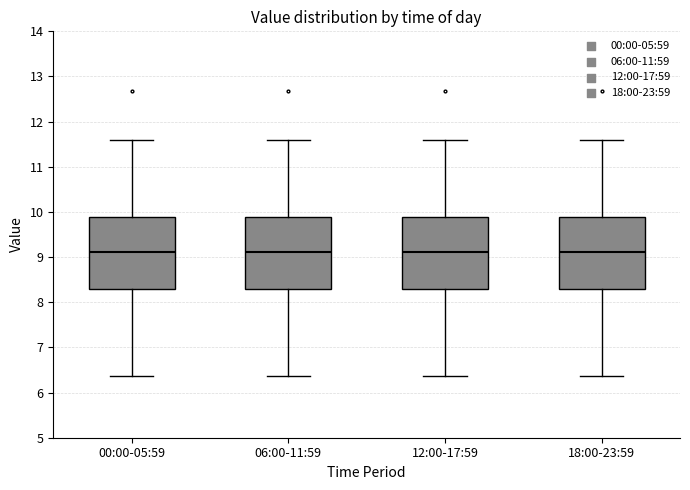

Reading left to right, transcribe this box plot: for each box, give where its median line is, the range the box spans, and where its two whiskers end, as read against the y-axis. The values are not printed on the chart, so give them approximately, as read against the axis.

00:00-05:59: median 9.1, box 8.3 to 9.9, whiskers 6.4 to 11.6
06:00-11:59: median 9.1, box 8.3 to 9.9, whiskers 6.4 to 11.6
12:00-17:59: median 9.1, box 8.3 to 9.9, whiskers 6.4 to 11.6
18:00-23:59: median 9.1, box 8.3 to 9.9, whiskers 6.4 to 11.6